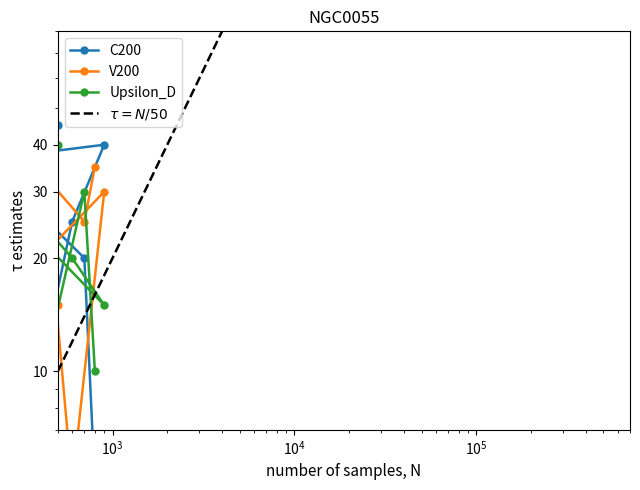

Count the number of categories in the chart.

9